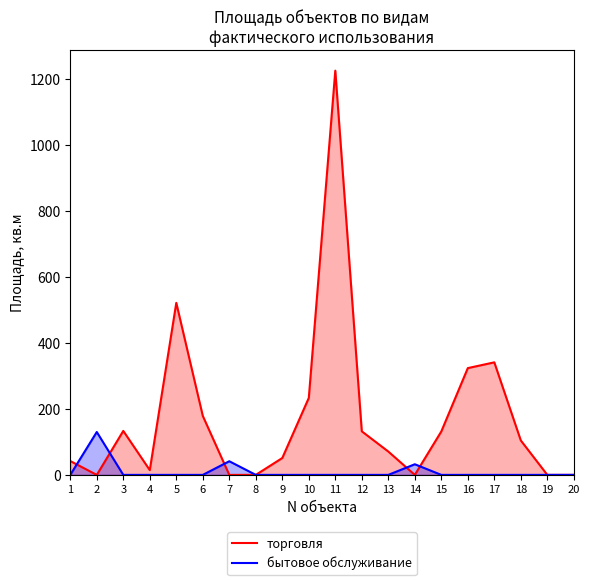

How many interior local peaks does the торговля series have?

4